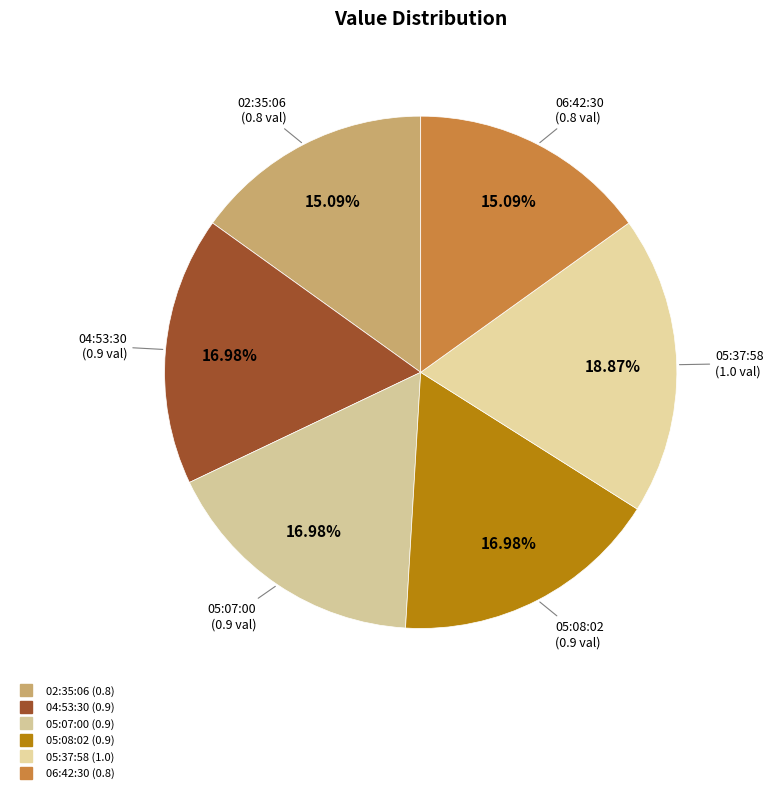

How many slices are in this pie chart?

6